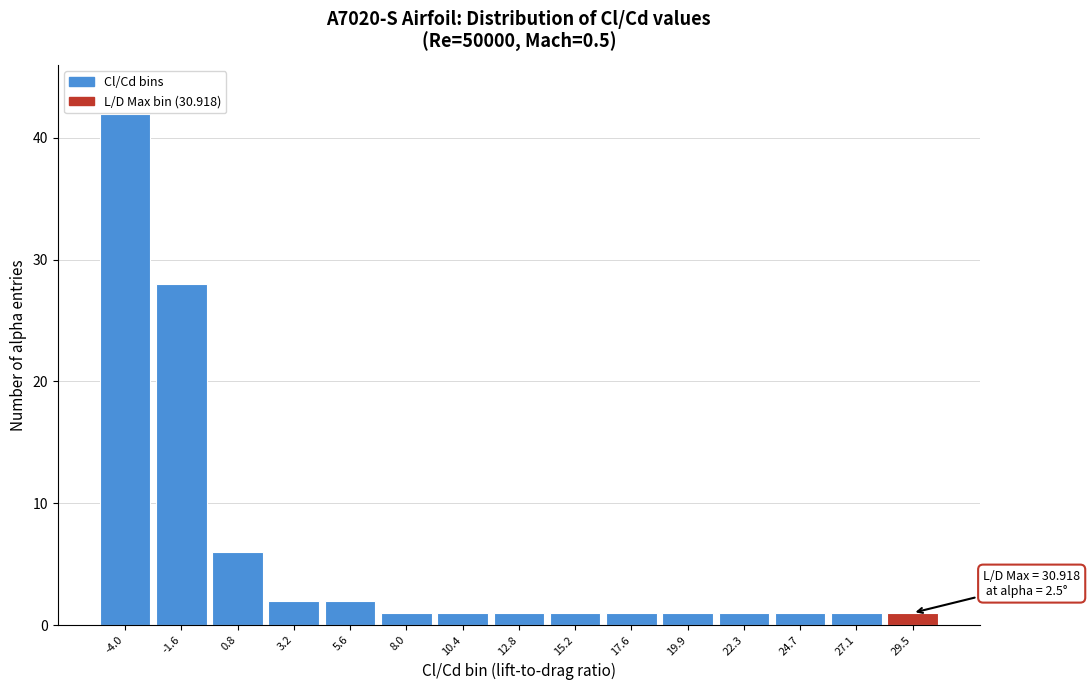

Reading right to left, list all the values displayed in this chart.

1	1	1	1	1	1	1	1	1	1	2	2	6	28	42